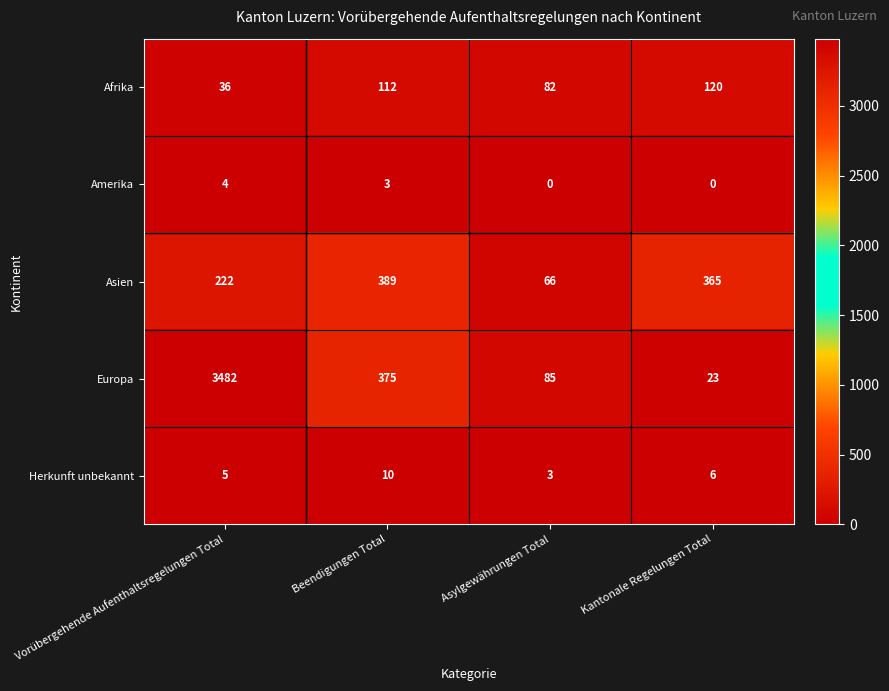

How many categories are shown in the chart?

4